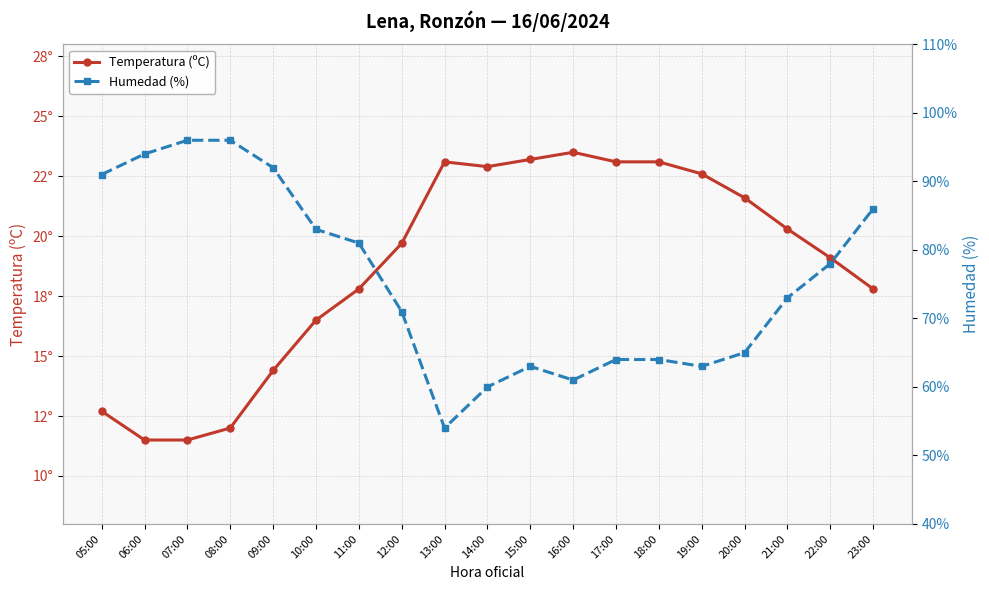

What is the difference between the highest and lowest values at 23:00?

68.2